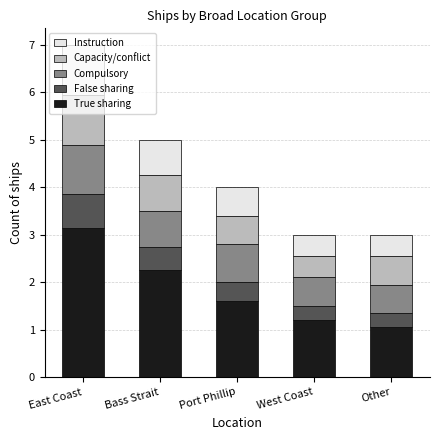

At which category is the sum across all series the highest?

East Coast